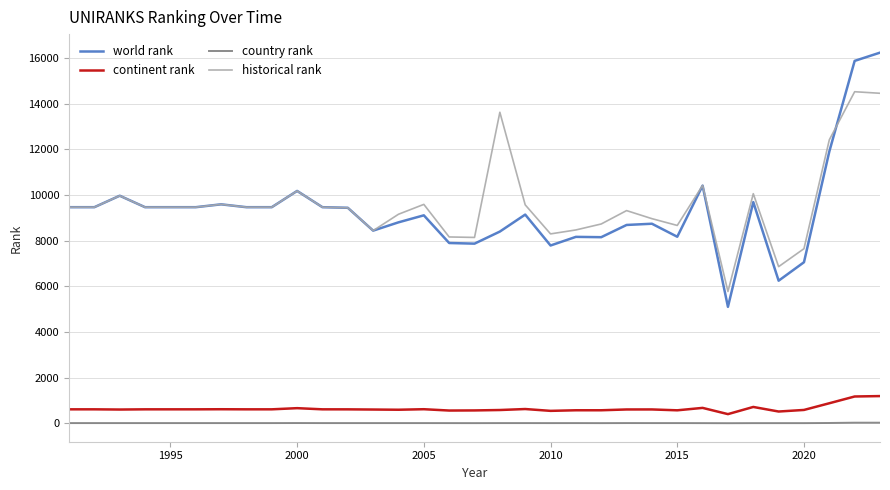

Which series has the widest spread of values?

world rank